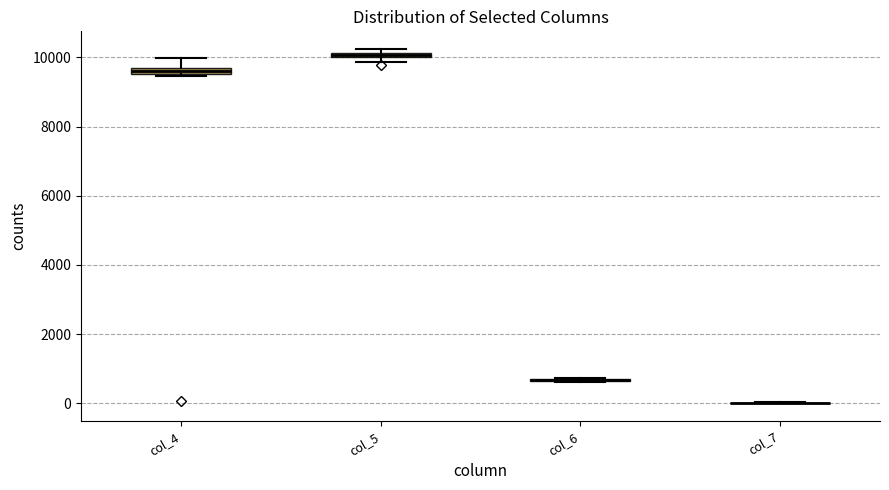

Where is the lower edge of the box for col_4 on the y-axis? The values are not printed on the chart, so give them approximately, as read against the axis.

9600